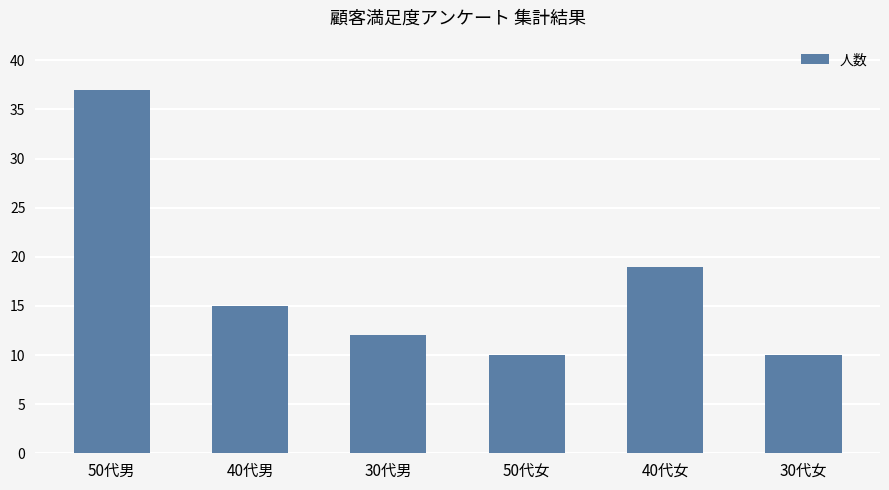

Read the value at 30代女, to the nearest 10.

10